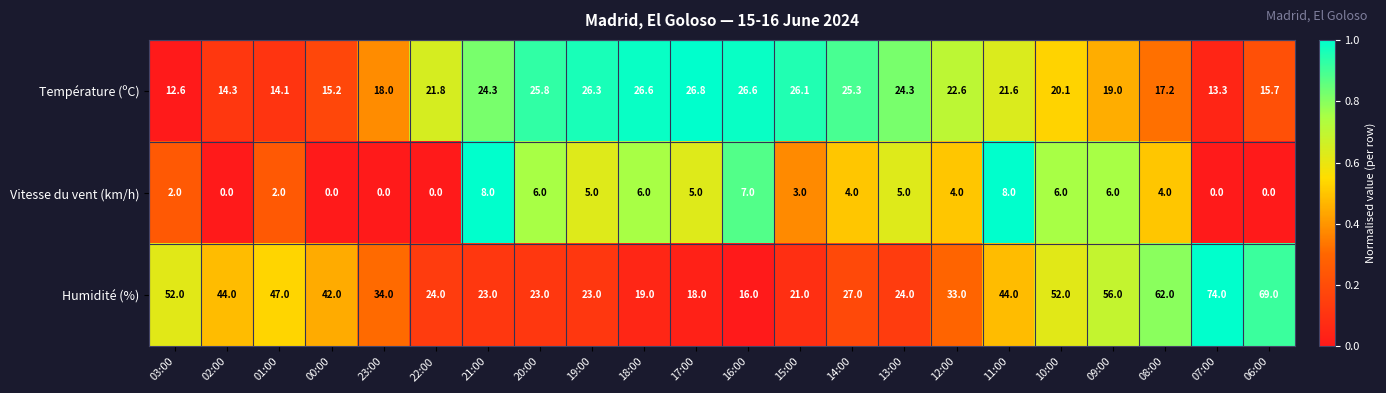

Which series has the widest spread of values?

Humidité (%)